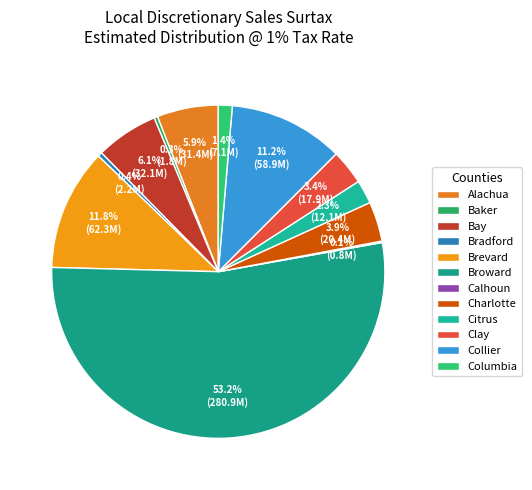

What percentage is the Brevard slice, to the nearest percent?

12%